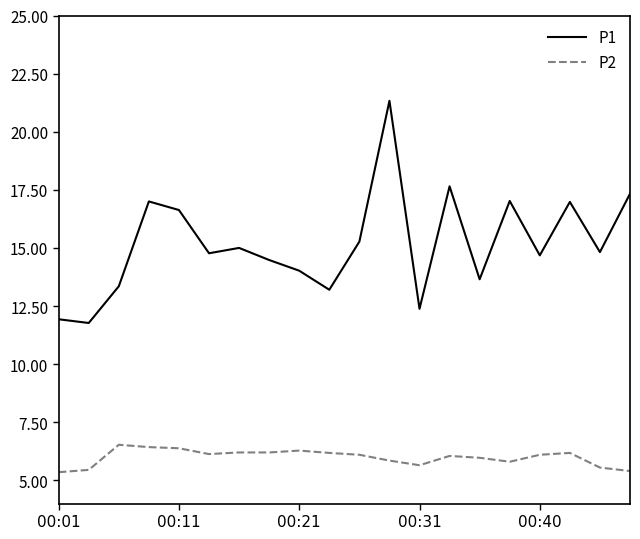

What is the greatest value displayed?

21.3